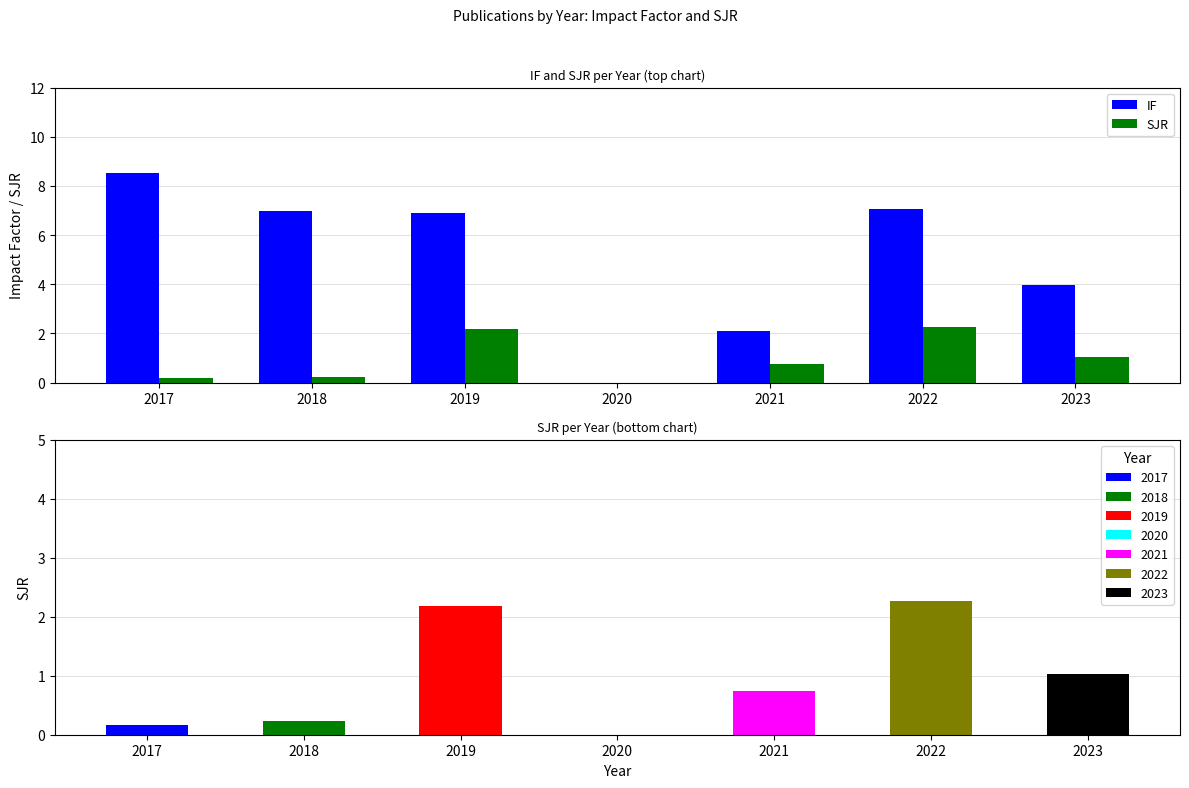

What is the difference between the maximum and minimum values in the SJR series?

2.3